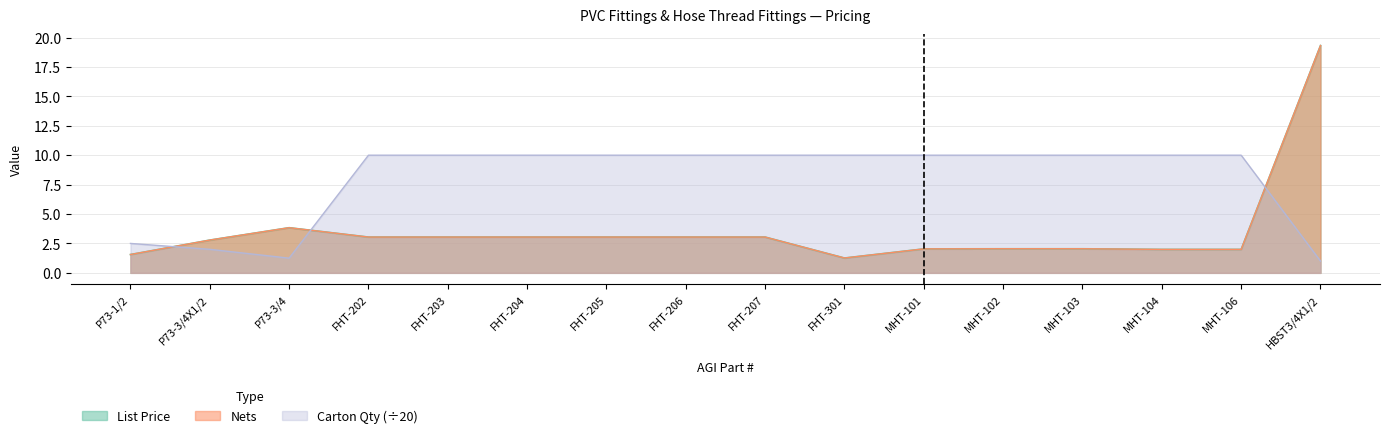

What position from the left is FHT-204?

6